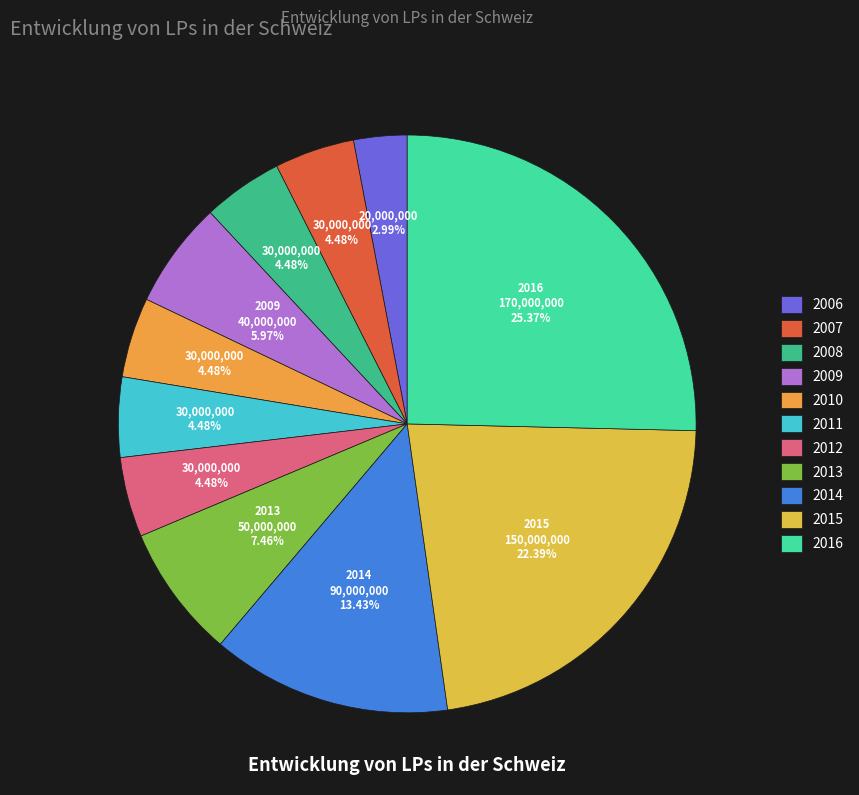

Does any single category account for the majority?

No